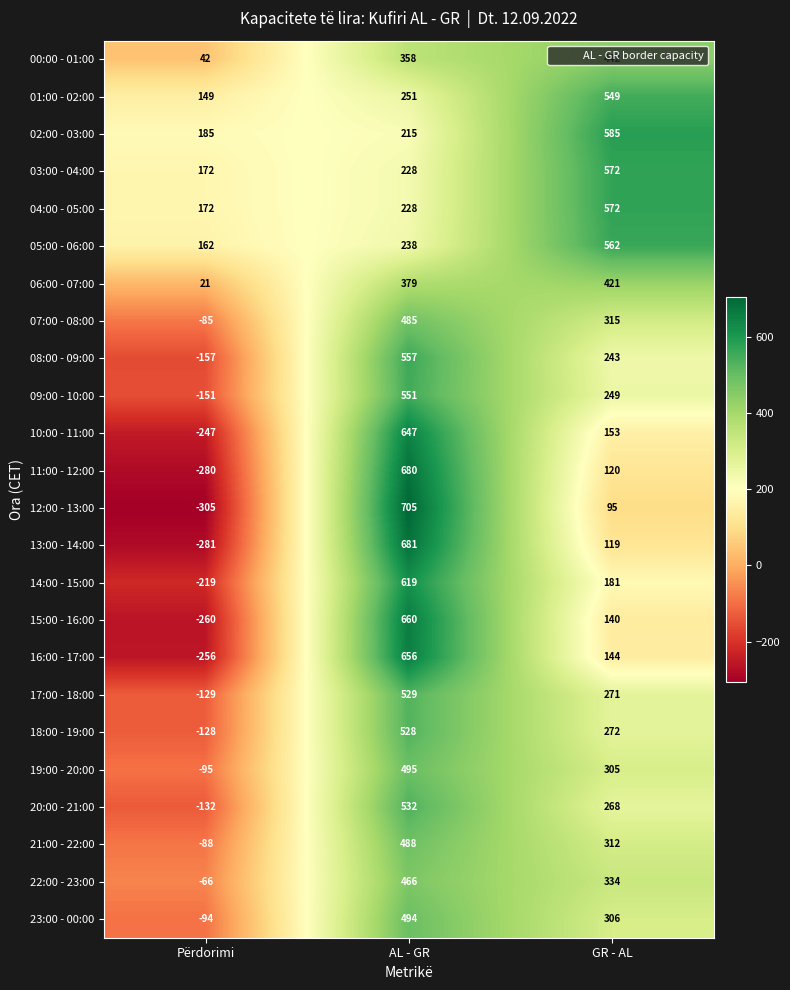

What is the total value across all series at AL - GR?

11670